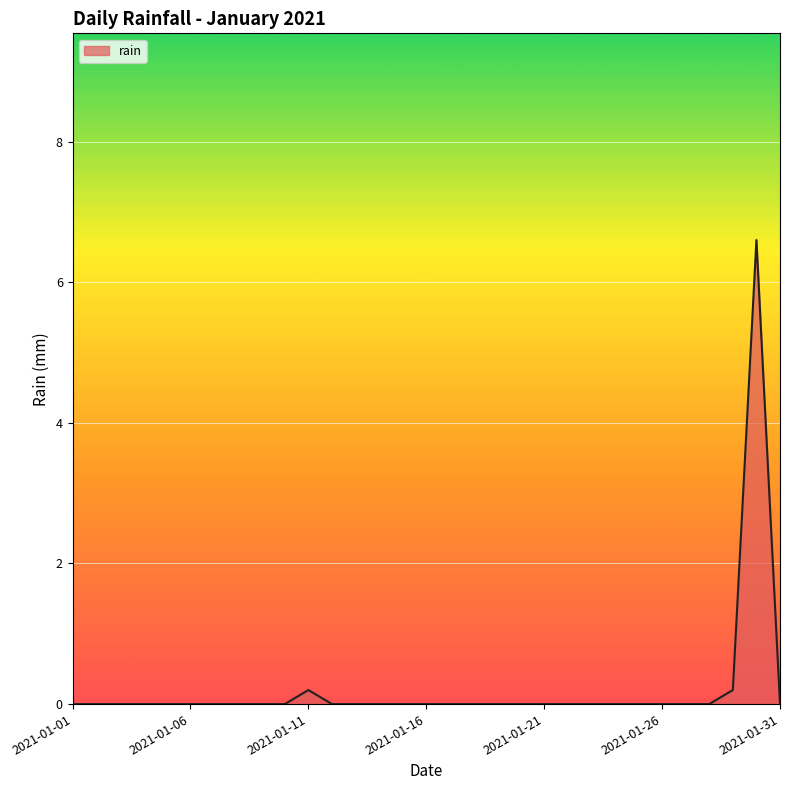

What is the maximum value shown in the chart?

6.6